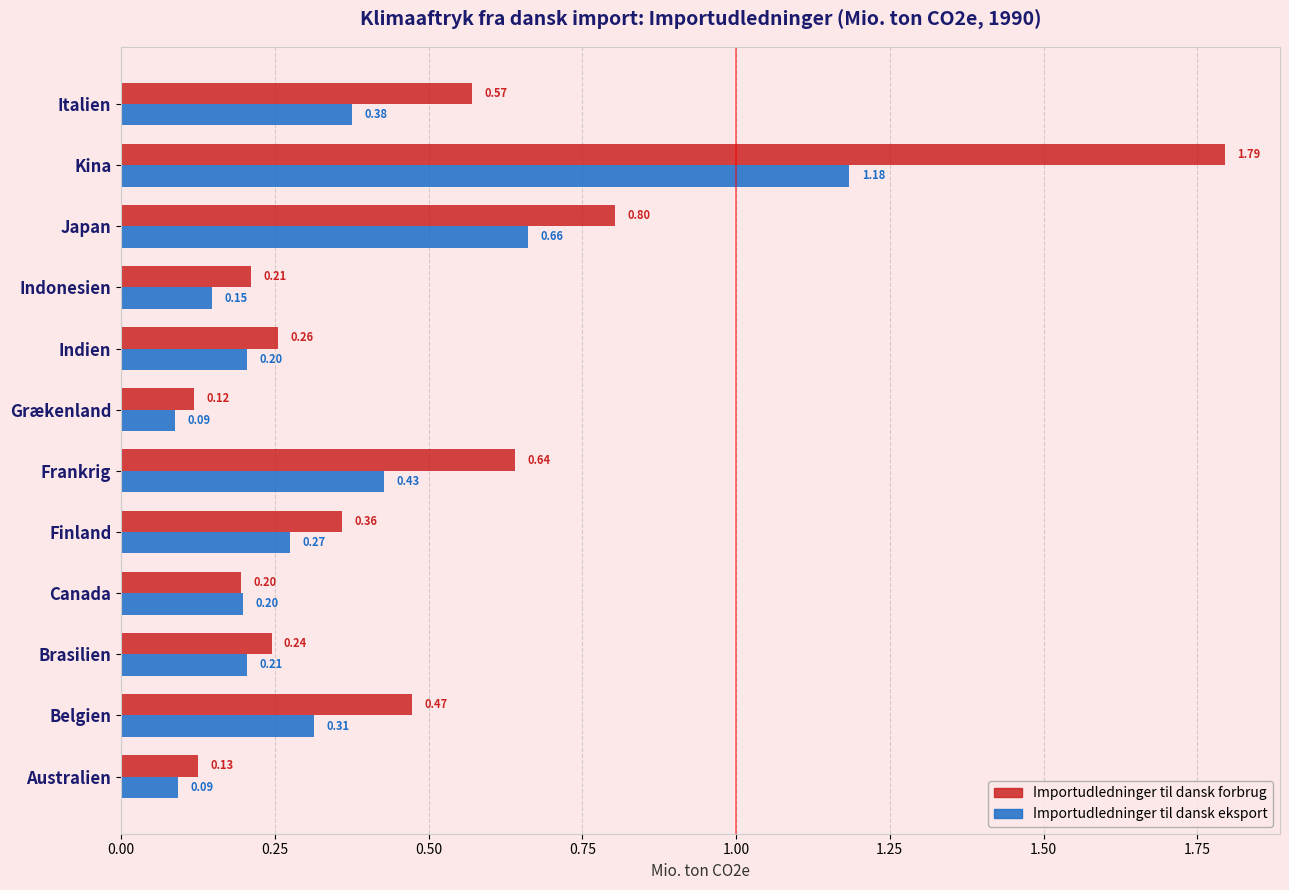

Rank the series at Finland from lowest to highest value.

Importudledninger til dansk eksport, Importudledninger til dansk forbrug